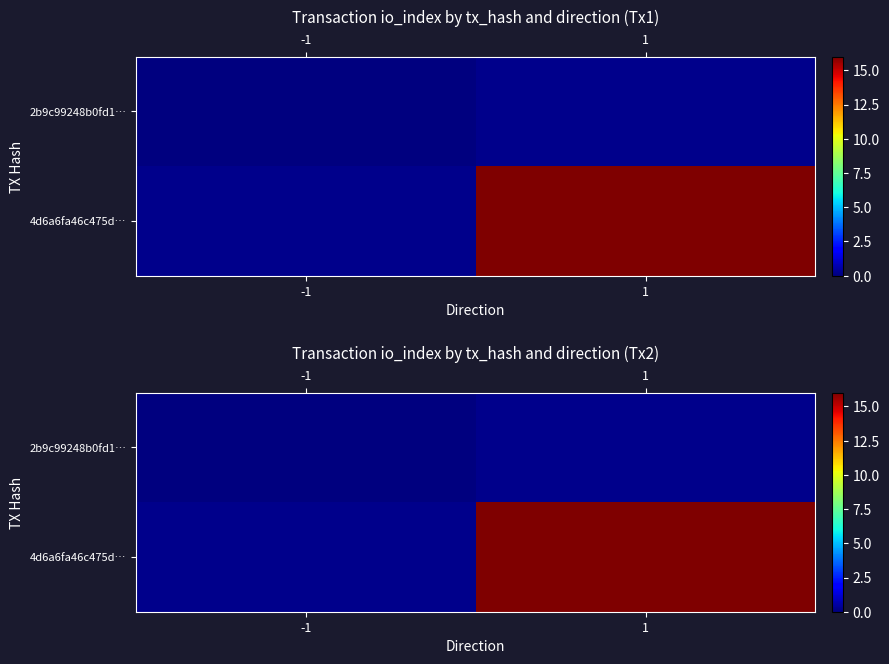

At which label does 4d6a6fa46c475d… reach its minimum?

-1